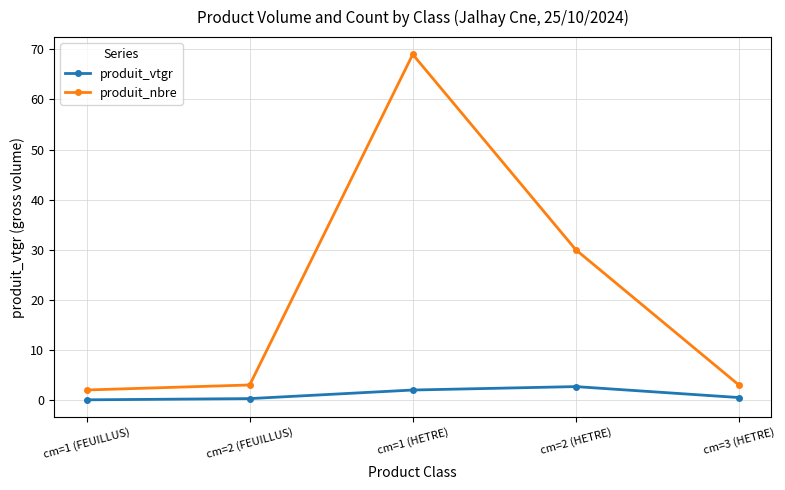

What position from the right is cm=1 (FEUILLUS)?

5